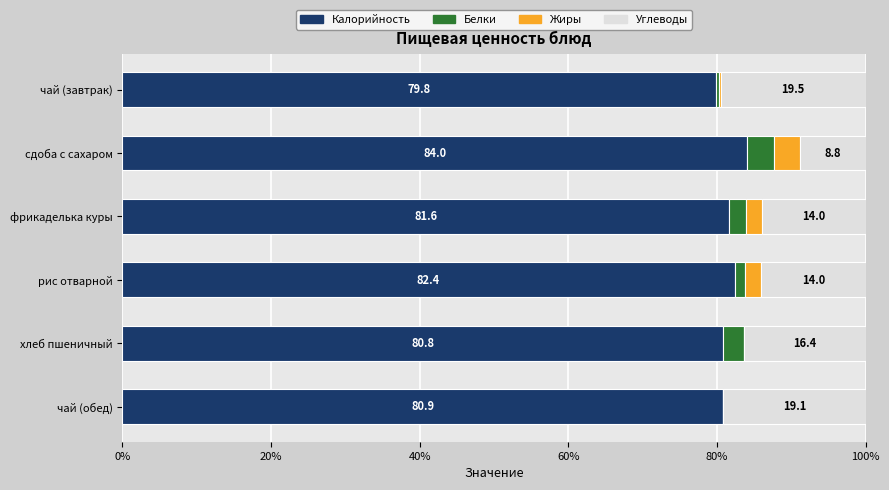

Which category has the highest value in the Калорийность series?

сдоба с сахаром